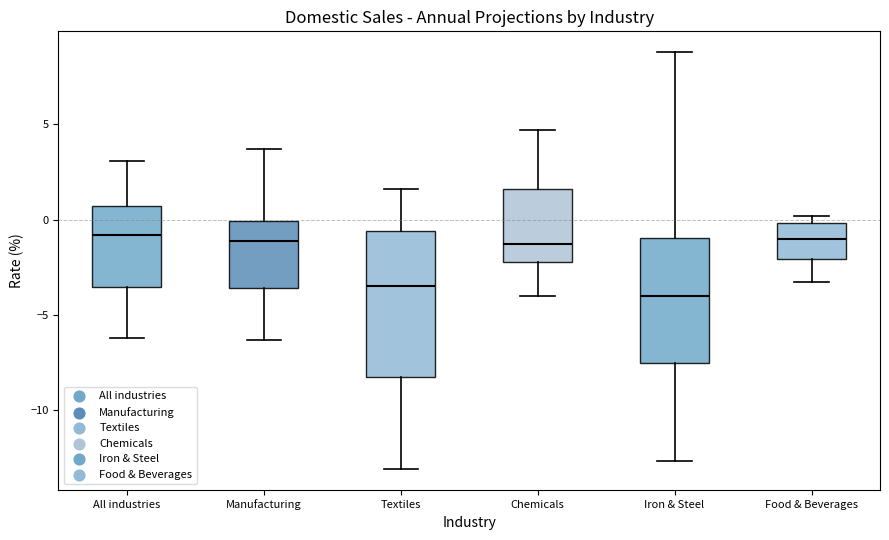

Which box is the tallest, from its lower edge to its upper edge?

Textiles